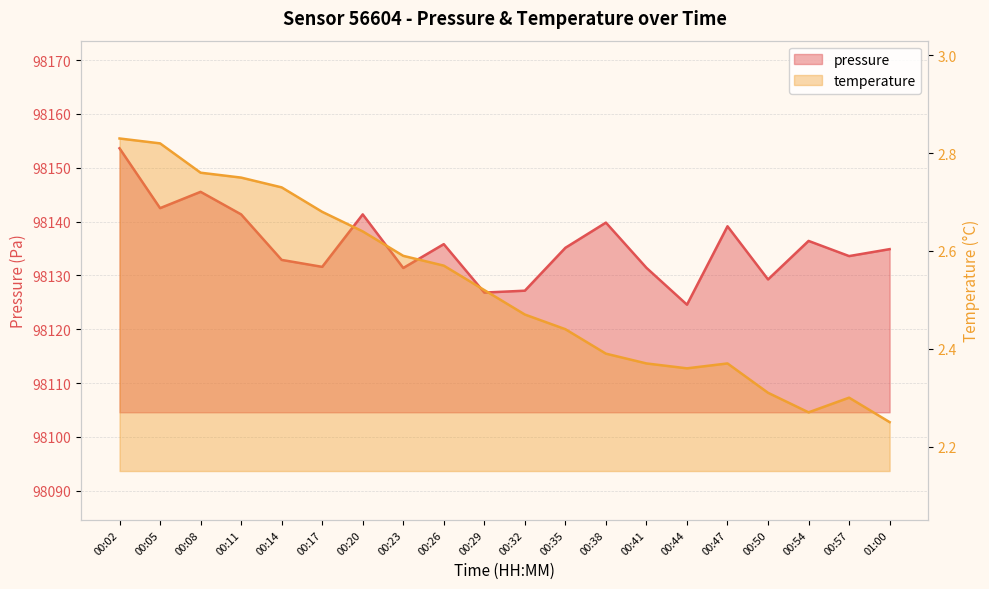

At how many categories does at least one series exceed 2146?

20